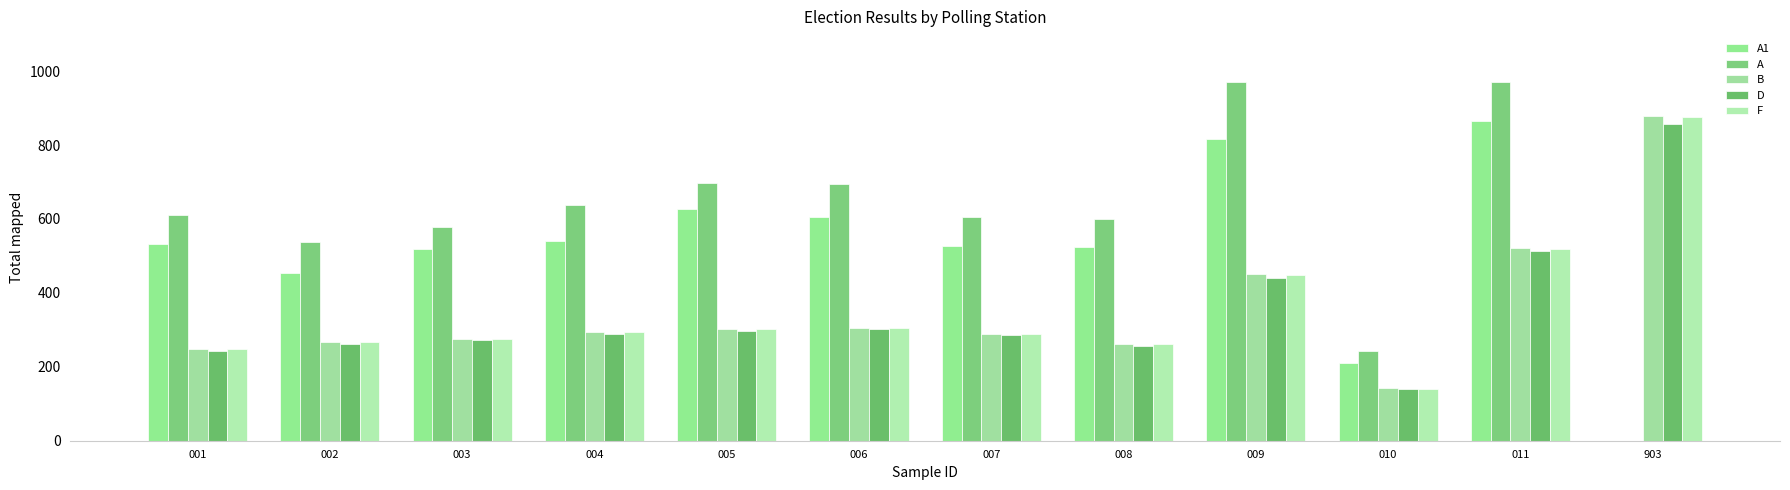

Which category has the lowest value across all series?

903